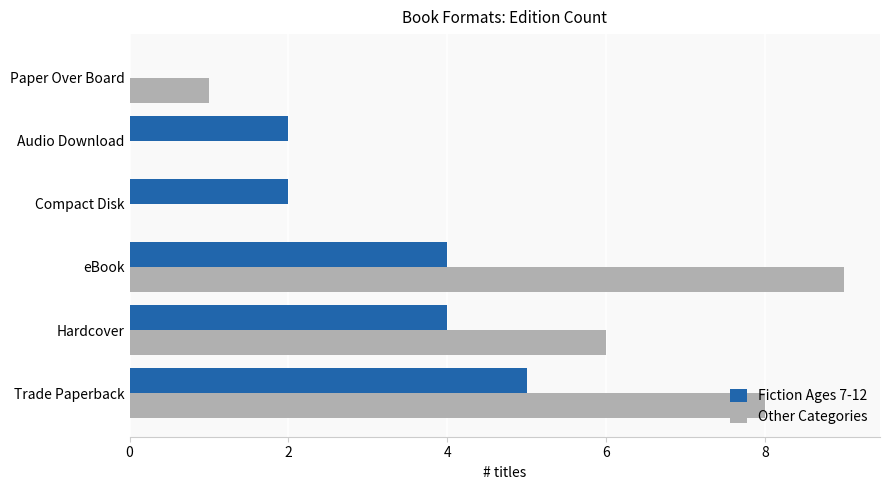

What is the highest value of the Fiction Ages 7-12 series?

5